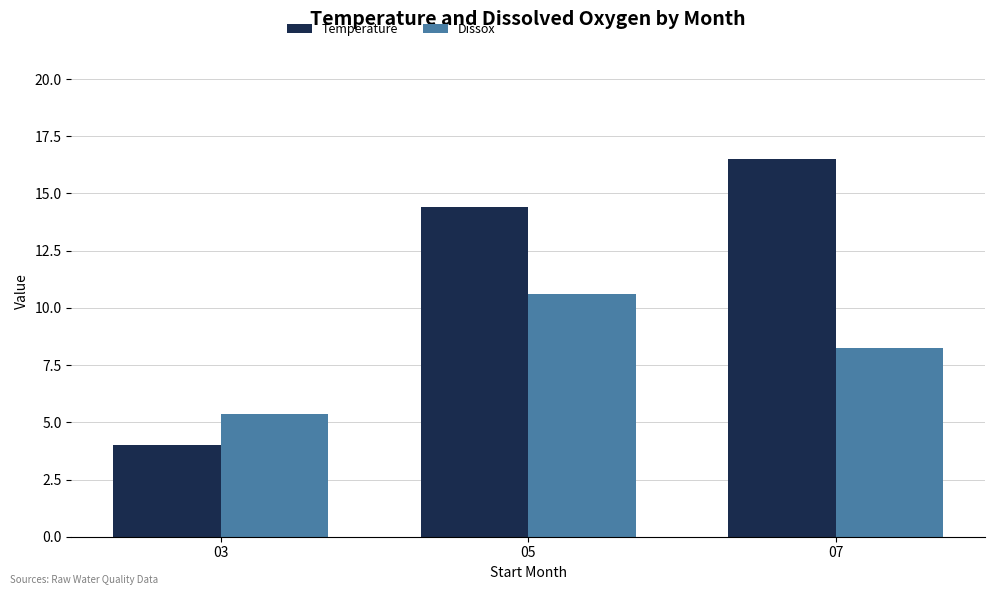

What is the spread (max minus min) of values at 07?

8.3